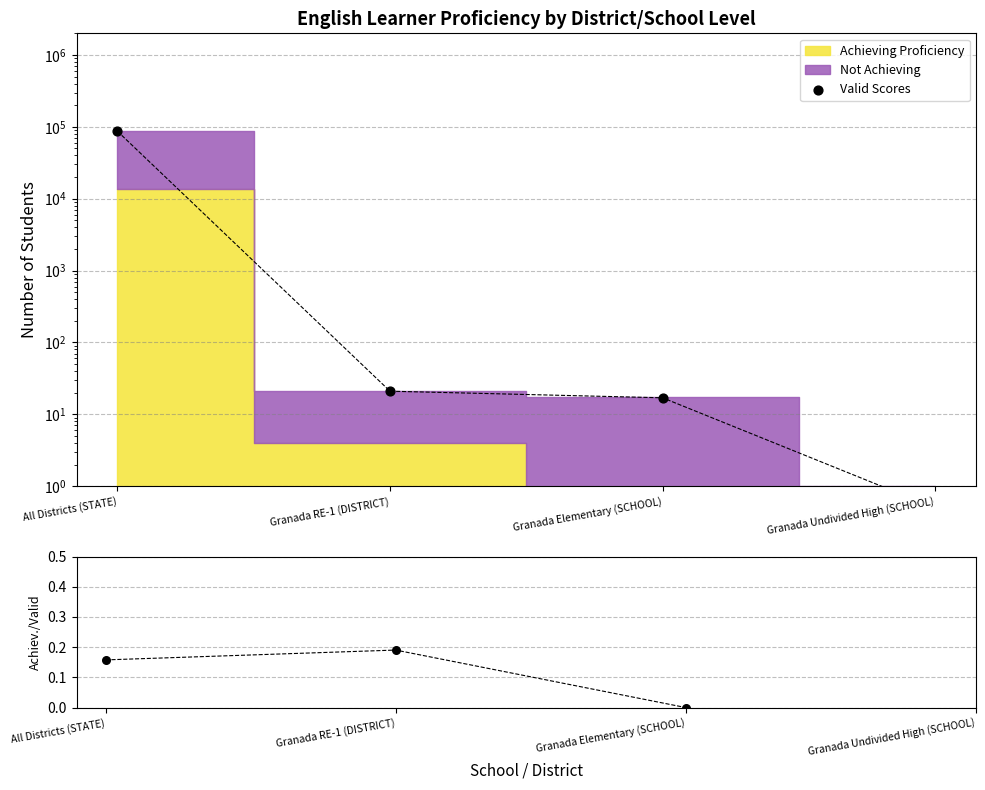

At how many categories does at least one series exceed 39662?

1